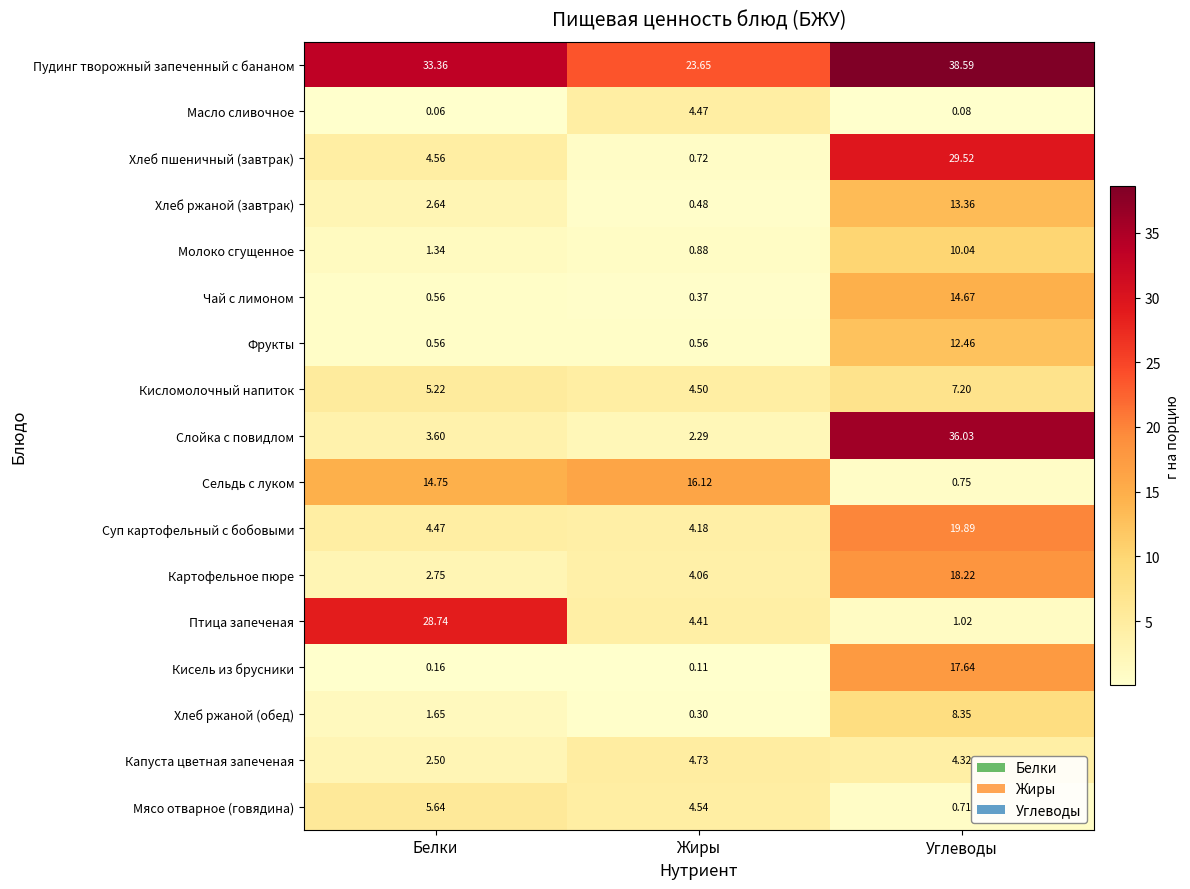

At which label does Фрукты reach its peak?

Углеводы